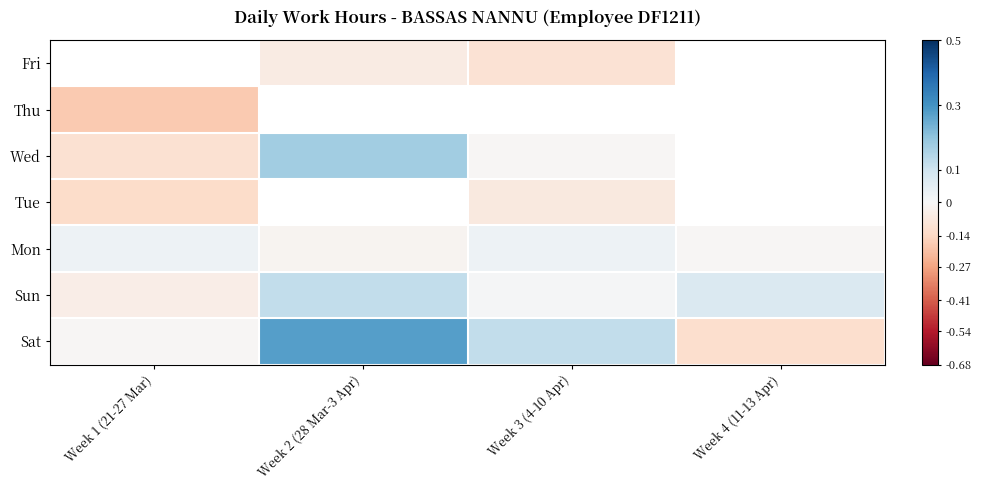

Rank the categories by Sat value from highest to lowest.

Week 2 (28 Mar-3 Apr), Week 3 (4-10 Apr), Week 1 (21-27 Mar), Week 4 (11-13 Apr)